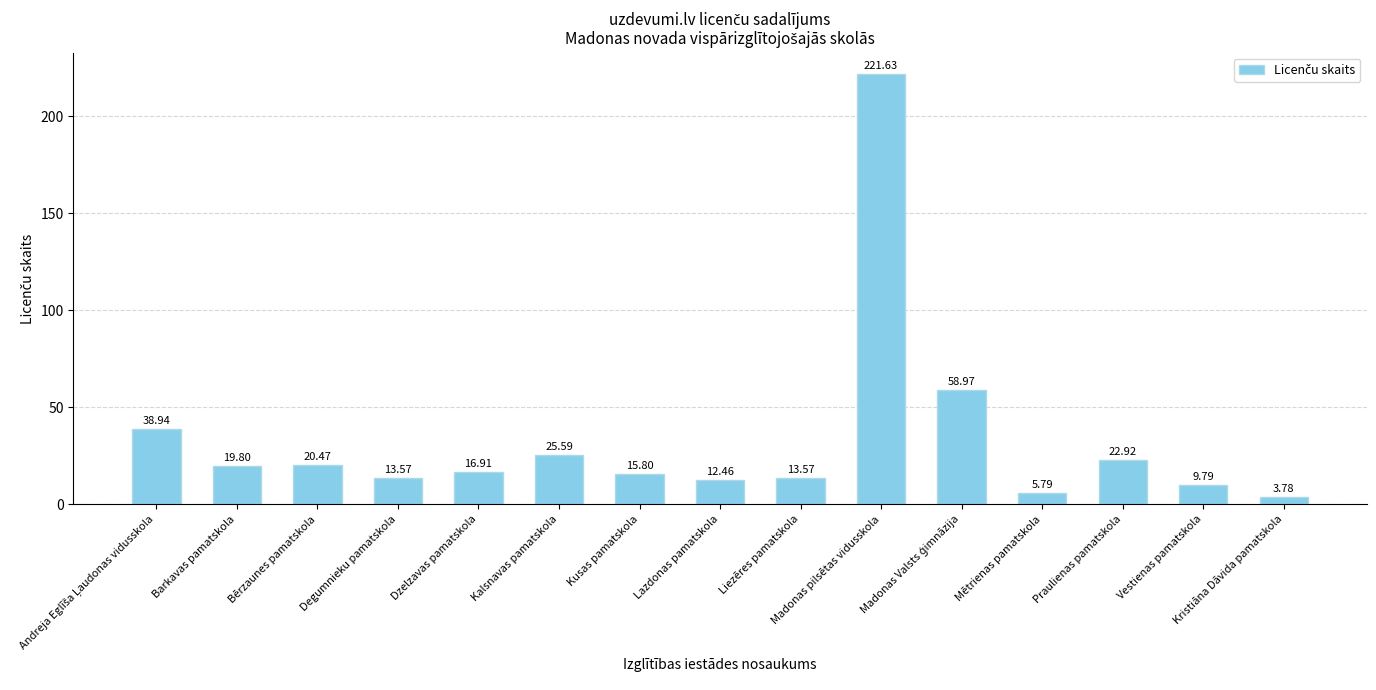

What is the smallest value displayed?

3.8